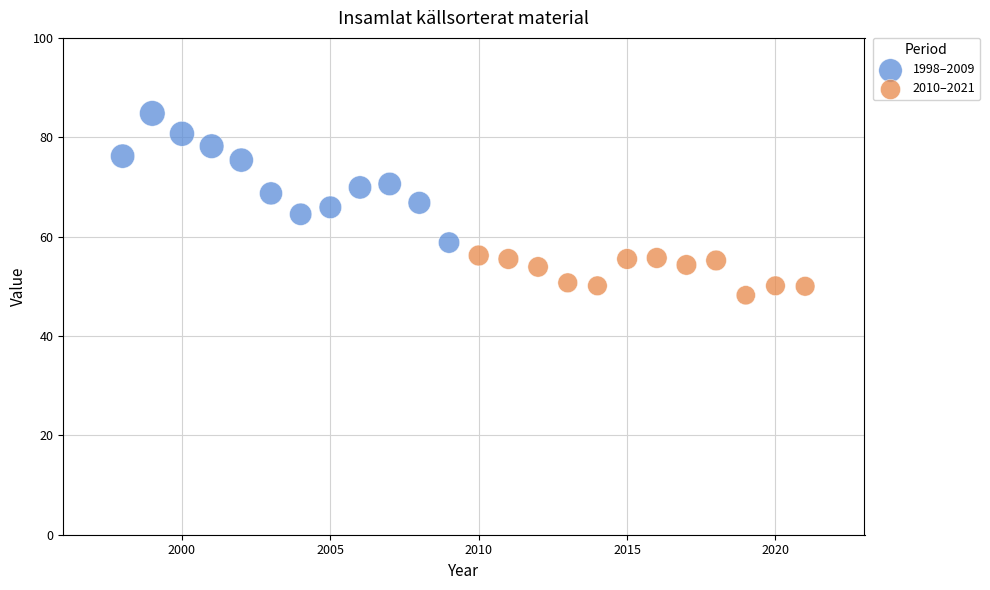

Which series has the largest Y range (max minus min)?

1998–2009